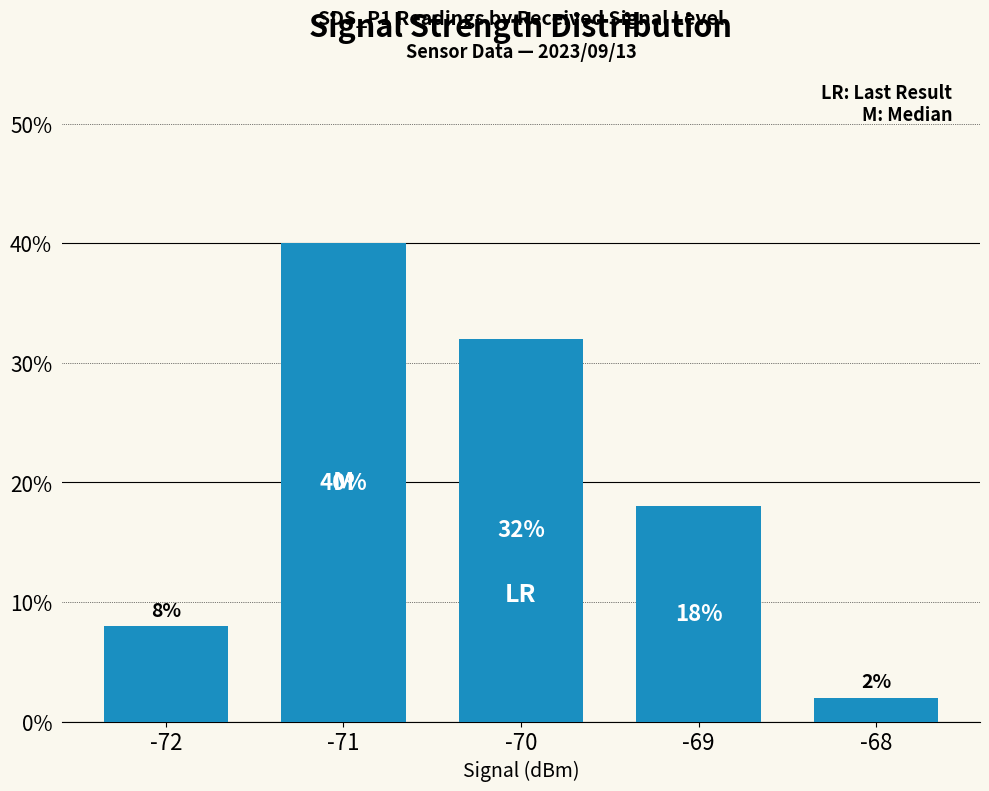

What is the value of the 5th bar from the left?

2